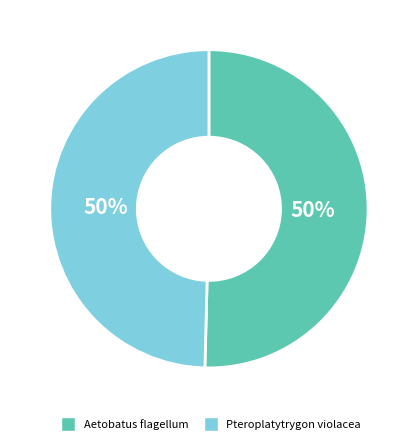

To the nearest percent, what is the average slice percentage?

50%